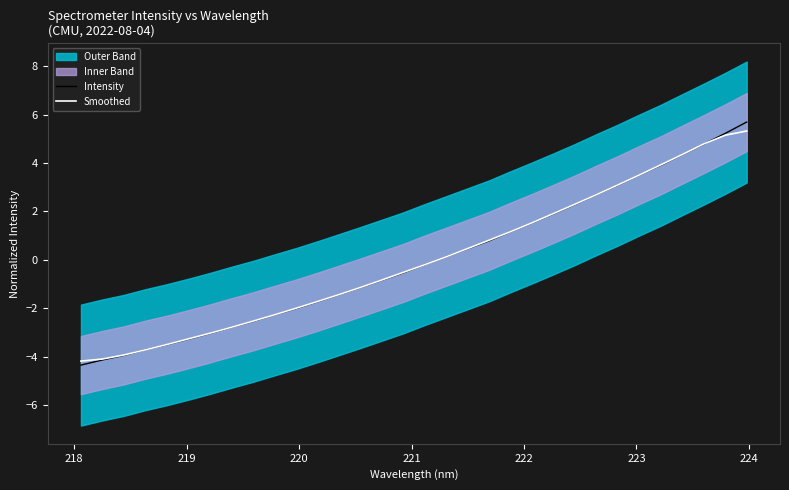

What is the minimum value for Intensity?

-4.4